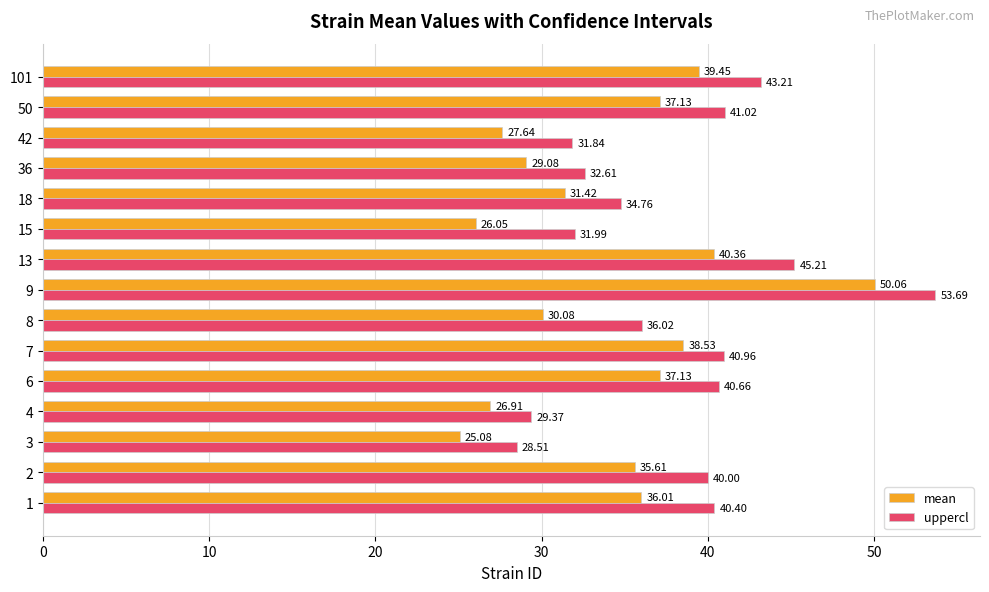

How many data points in uppercl are above 39?

8